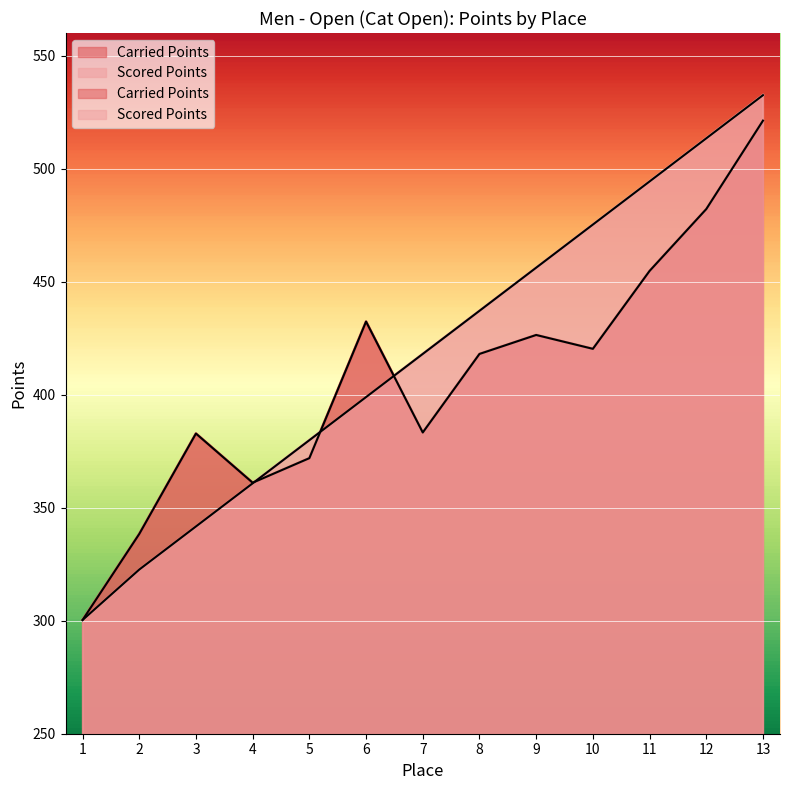

Rank the series at 10 from lowest to highest value.

Carried Points, Scored Points